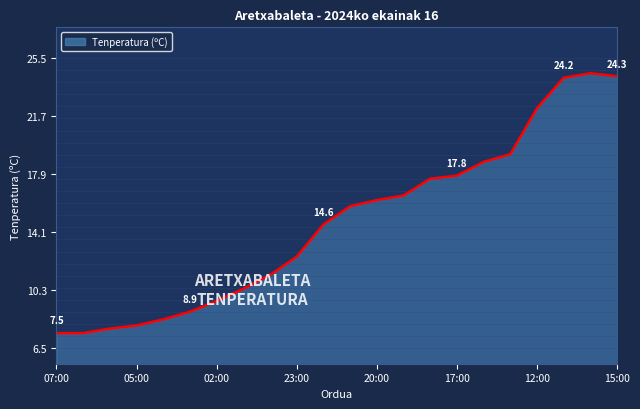

What is the greatest value displayed?

24.5